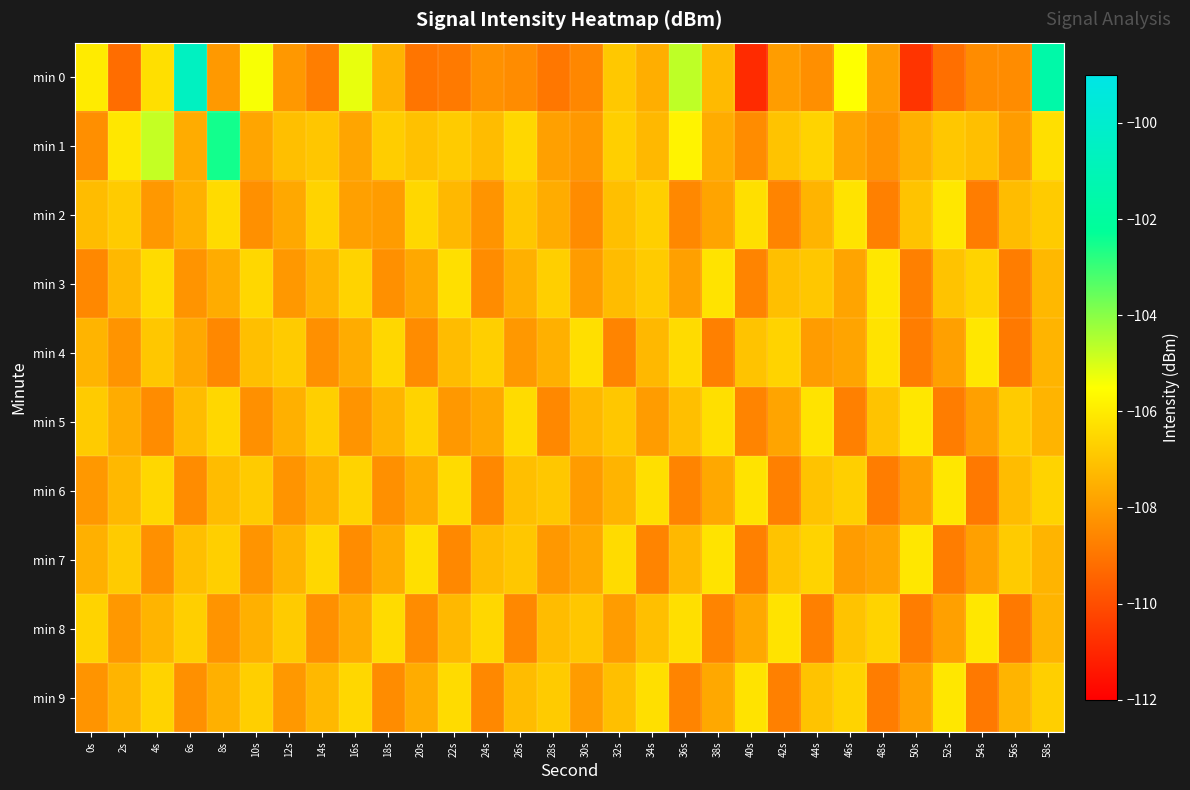

Which series has the widest spread of values?

min 0